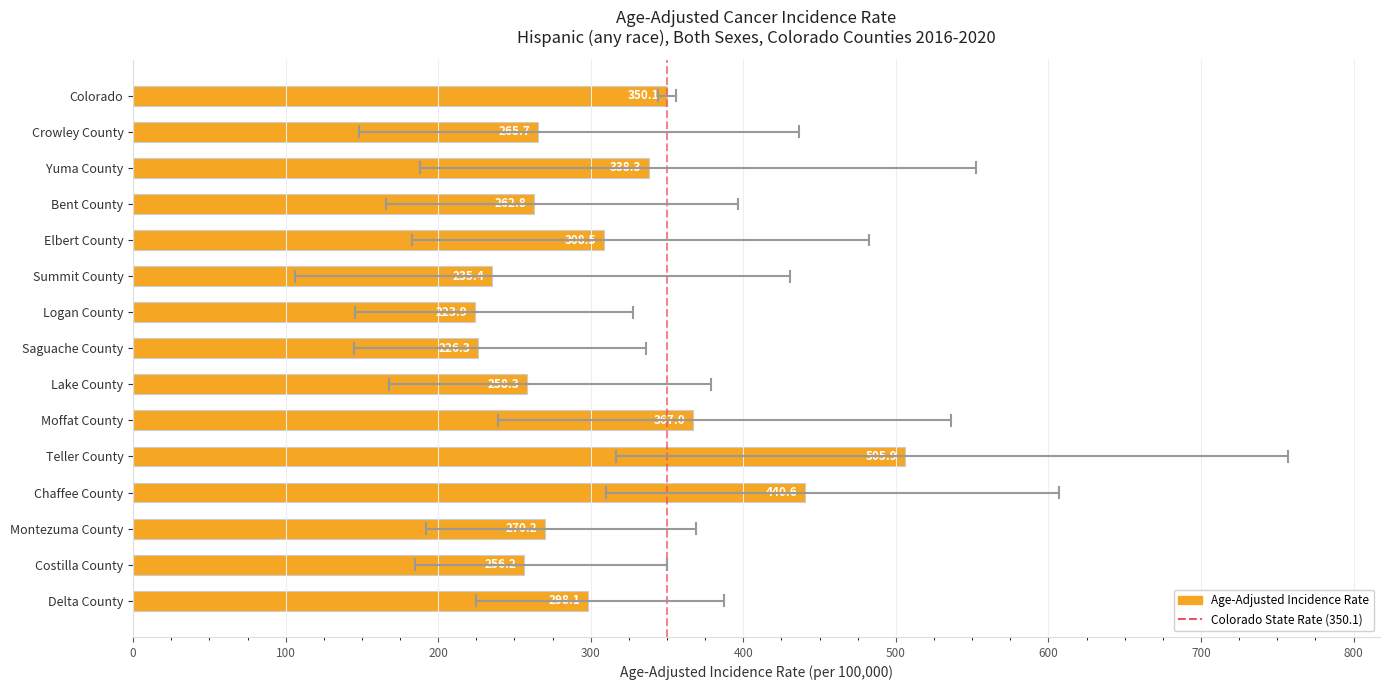

List the labels in order of value, smallest first.

Logan County, Saguache County, Summit County, Costilla County, Lake County, Bent County, Crowley County, Montezuma County, Delta County, Elbert County, Yuma County, Colorado, Moffat County, Chaffee County, Teller County